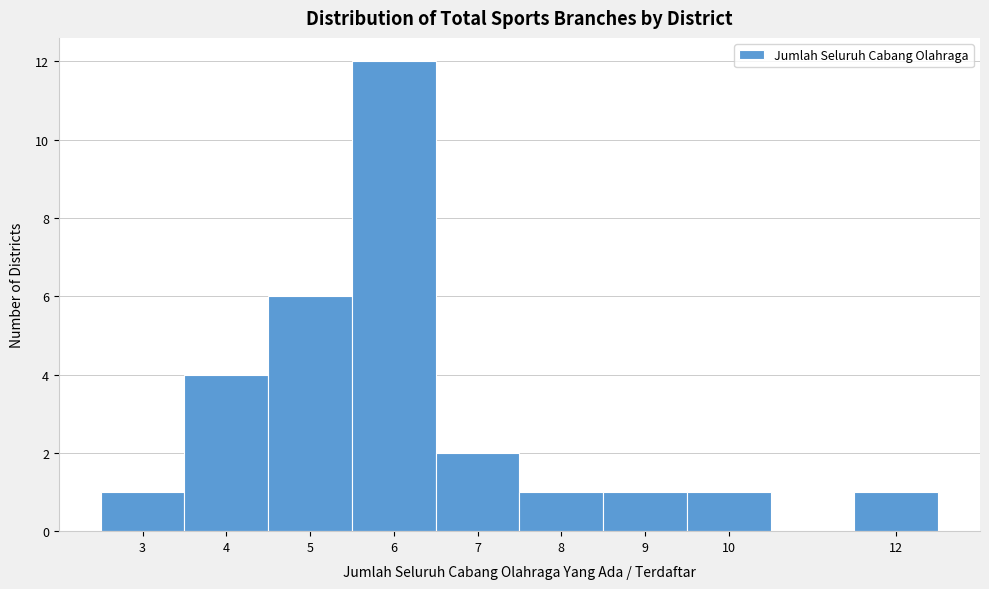

Reading left to right, list every bar in this chart as the range it spans on the x-axis followed by its height. The values are not printed on the chart, so give them approximately, as read against the axis.

2.5 to 3.5: 1
3.5 to 4.5: 4
4.5 to 5.5: 6
5.5 to 6.5: 12
6.5 to 7.5: 2
7.5 to 8.5: 1
8.5 to 9.5: 1
9.5 to 10.5: 1
10.5 to 11.5: 0
11.5 to 12.5: 1